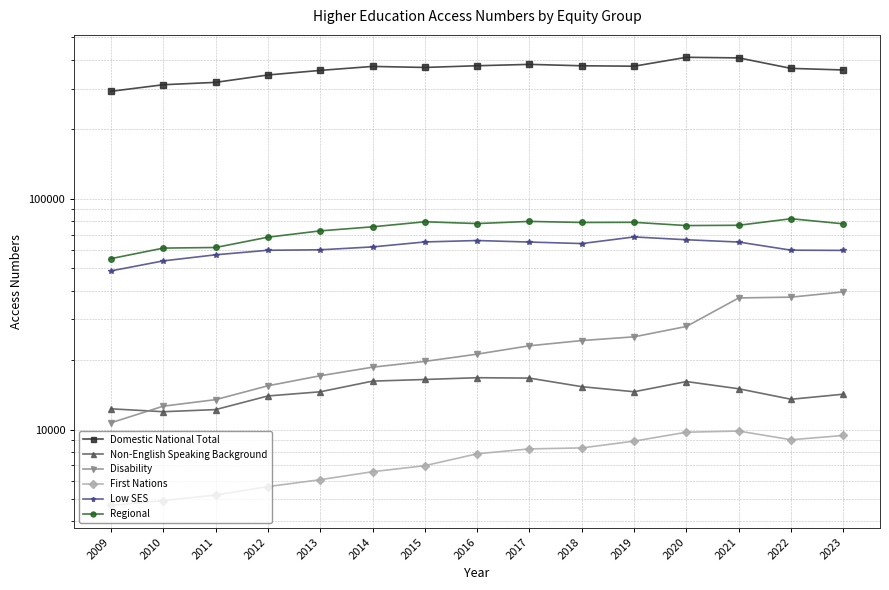

True or false: Low SES and Disability cross at least once.

False